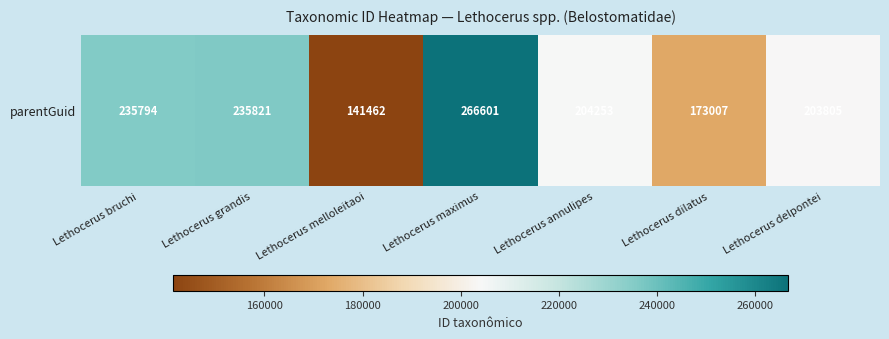

At which category does the chart reach its peak across all series?

Lethocerus maximus